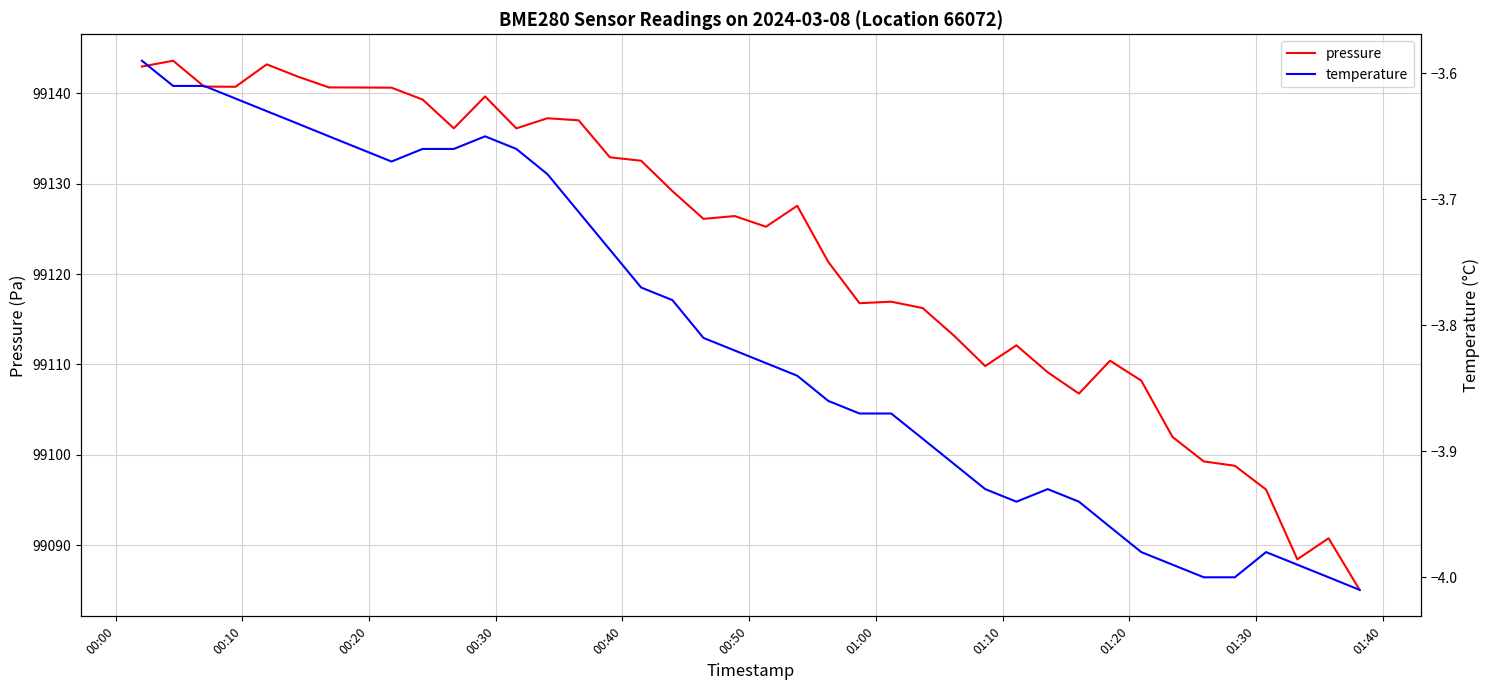

What is the lowest value of the pressure series?

99085.1